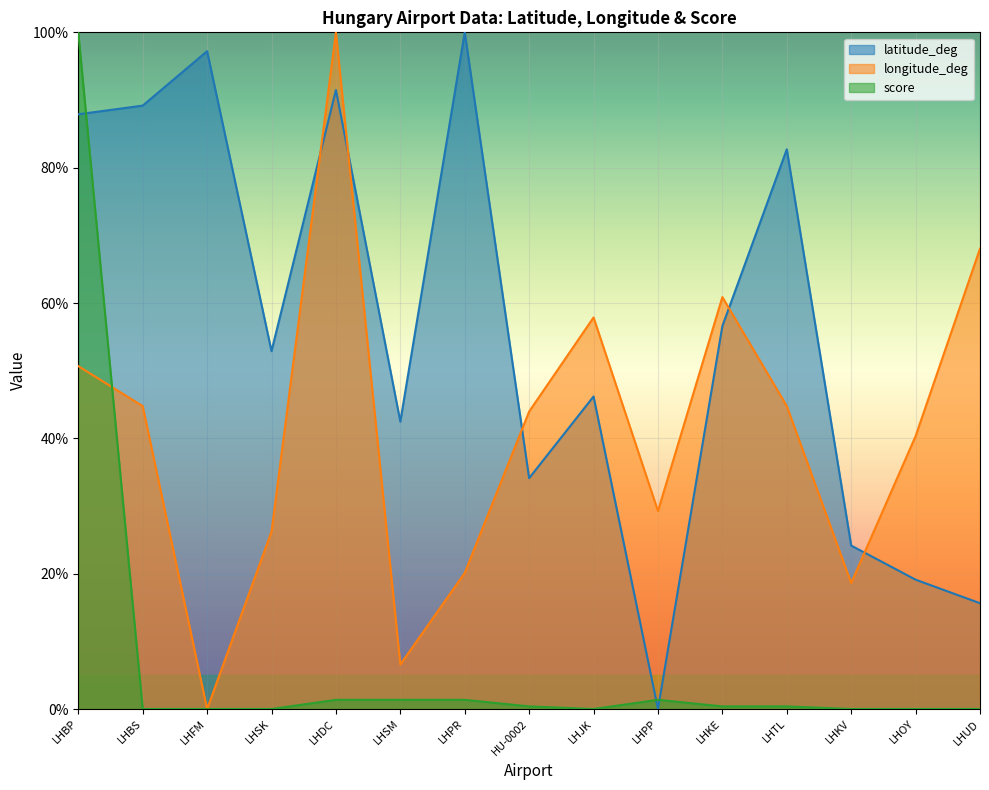

How many data points does each series have?

15